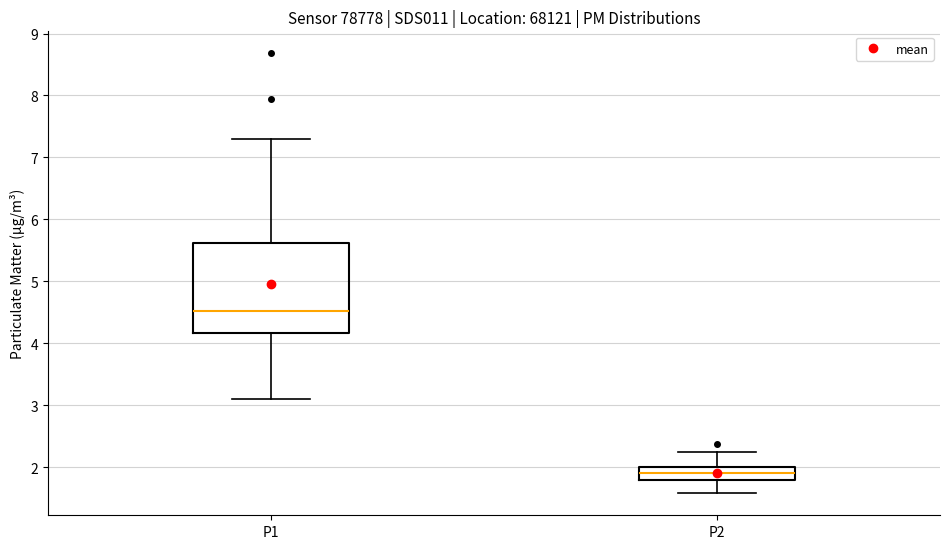

Reading left to right, read every box against the y-axis: the position of its median line, the range the box covers, and the ends of its whiskers. The values are not printed on the chart, so give them approximately, as read against the axis.

P1: median 4.5, box 4.2 to 5.6, whiskers 3.1 to 7.3
P2: median 1.9, box 1.8 to 2.0, whiskers 1.6 to 2.3